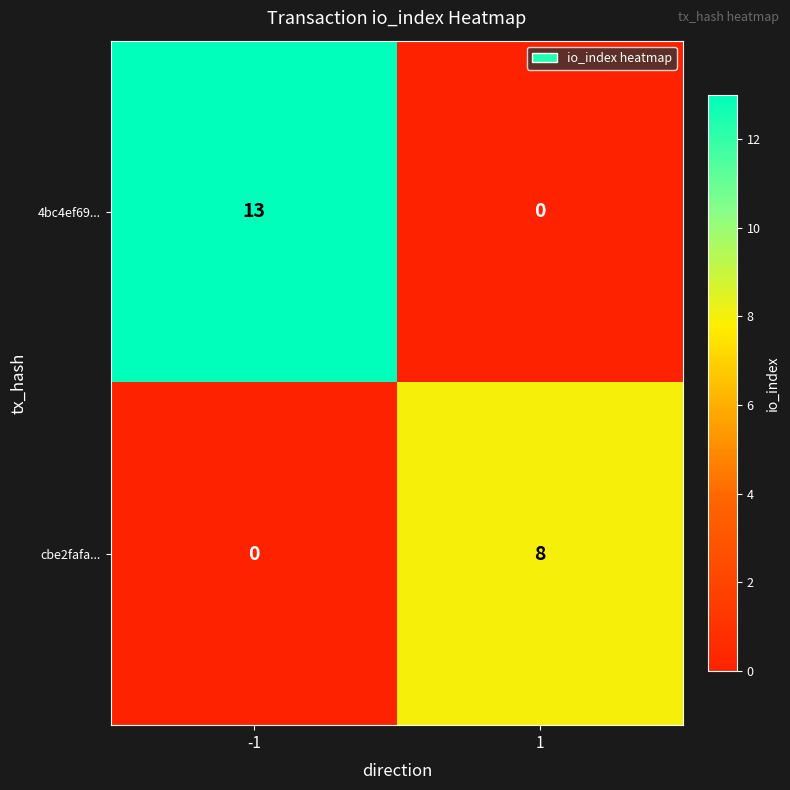

At -1, list the series in order from largest to smallest.

4bc4ef69..., cbe2fafa...